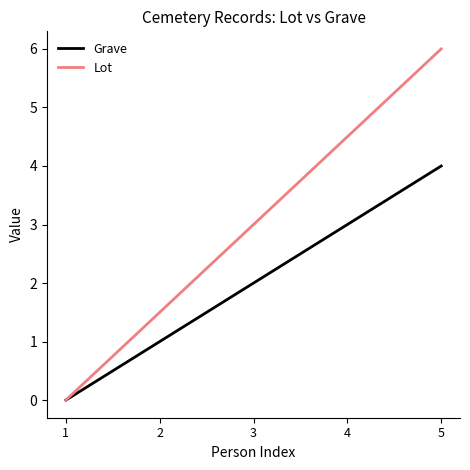

Count the Grave values in the range 1 to 3.

3